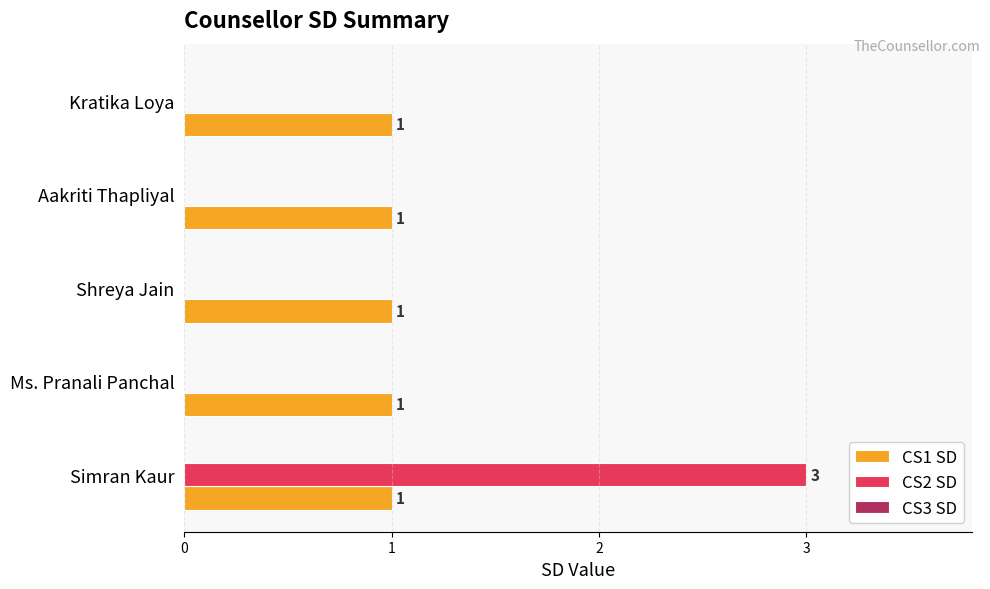

The CS1 SD series shows 1 at Simran Kaur. True or false?

True